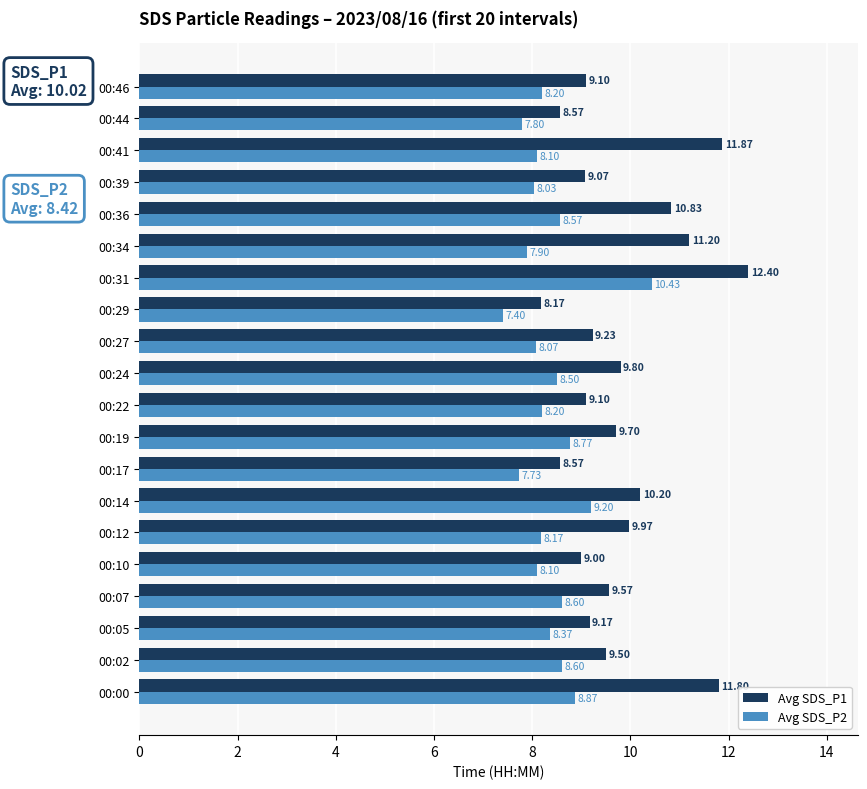

What is the spread (max minus min) of values at 00:07?

1.0